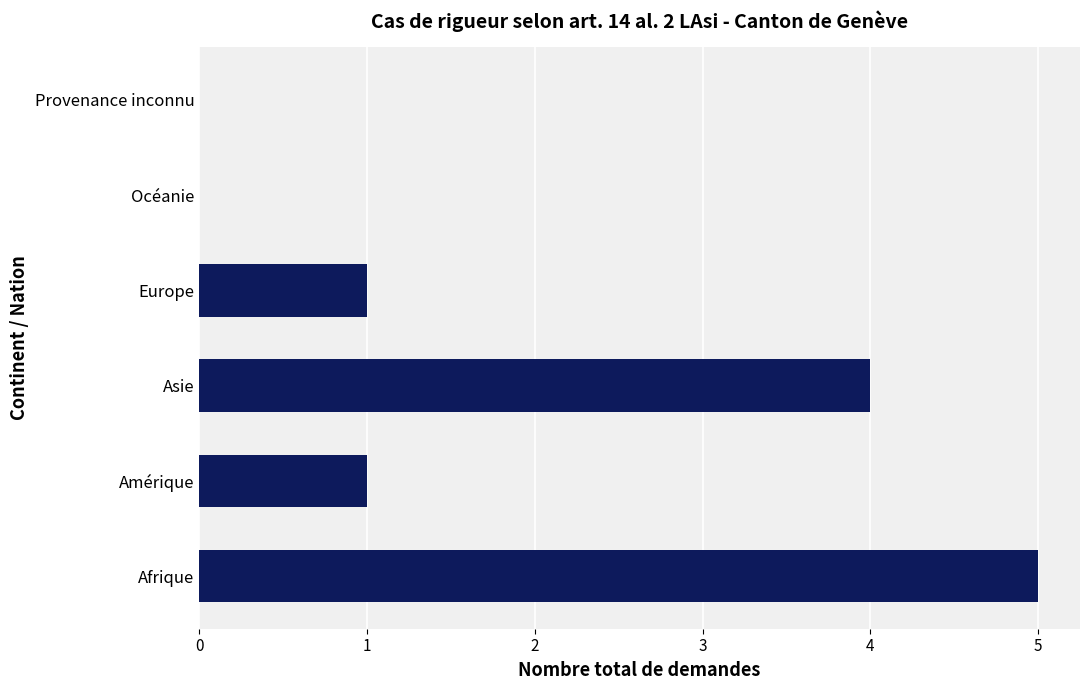

What is the ratio of the value at Afrique to the value at Asie?

1.2